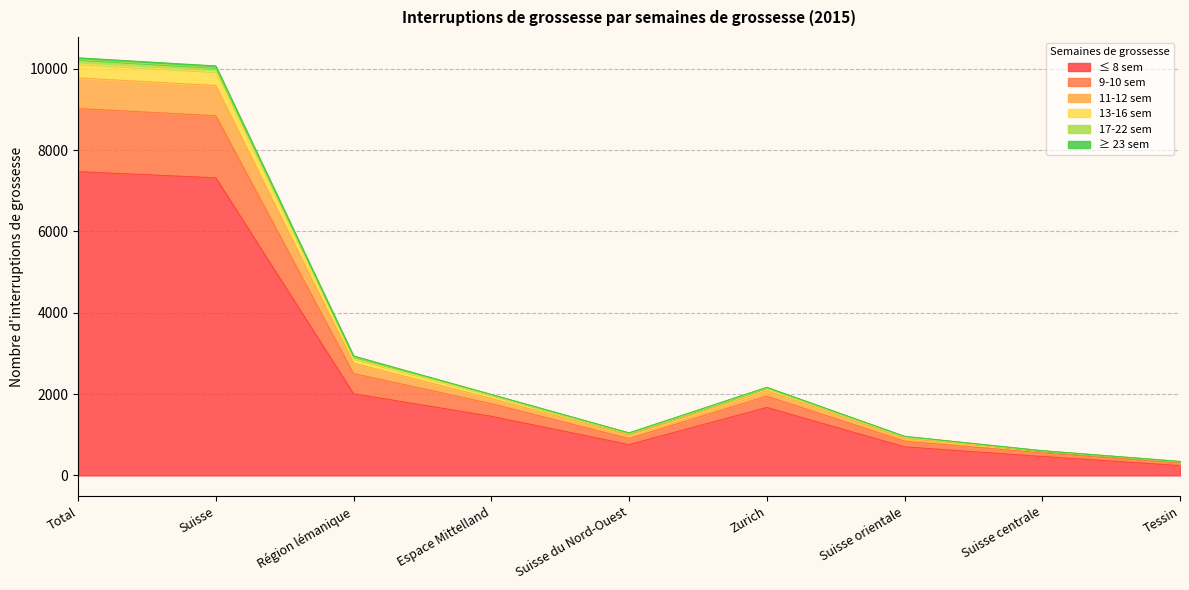

The value of ≤ 8 sem at Zurich is 2523. True or false?

False